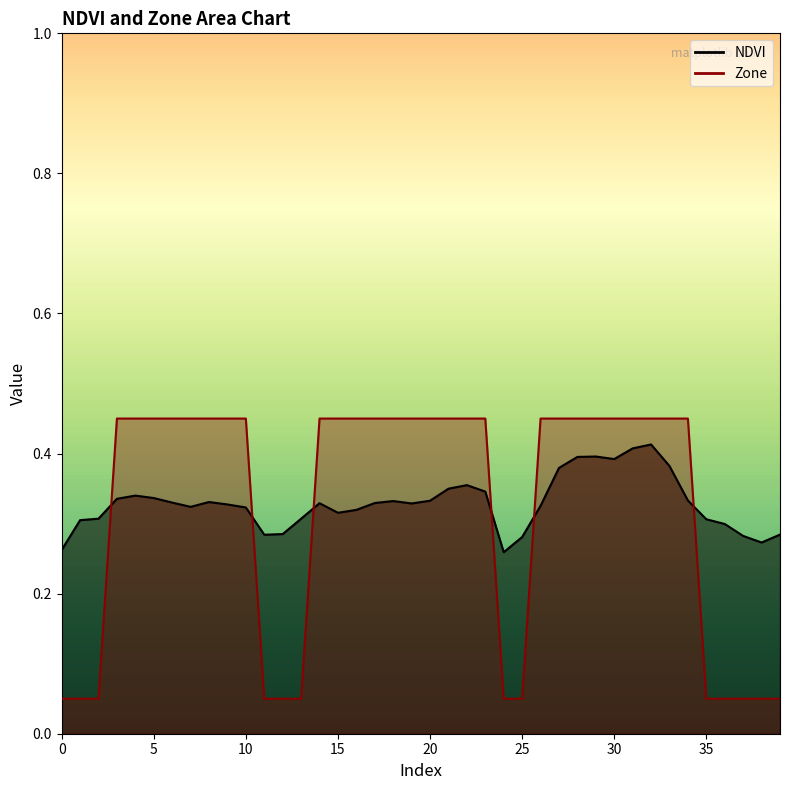

What are all the series names shown in the legend?

NDVI, Zone